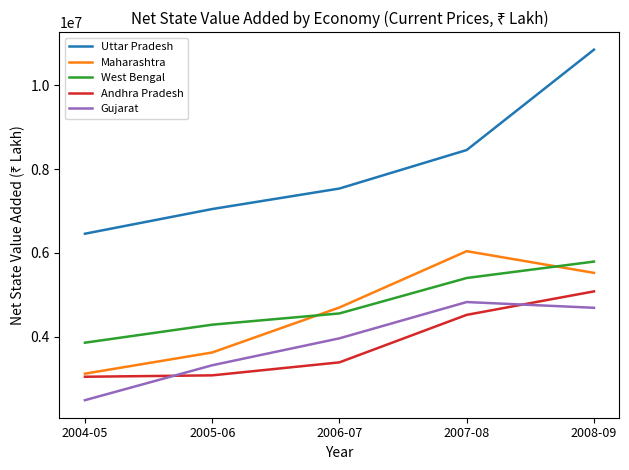

What is the sum of all Uttar Pradesh values?

40336624